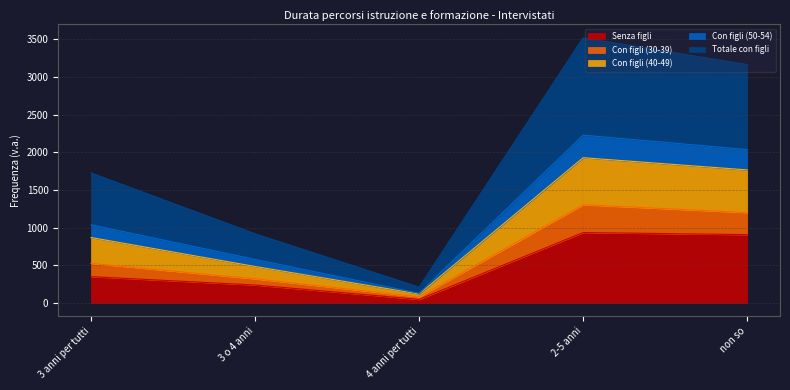

The value of Con figli (50-54) at 4 anni per tutti is 30. True or false?

False